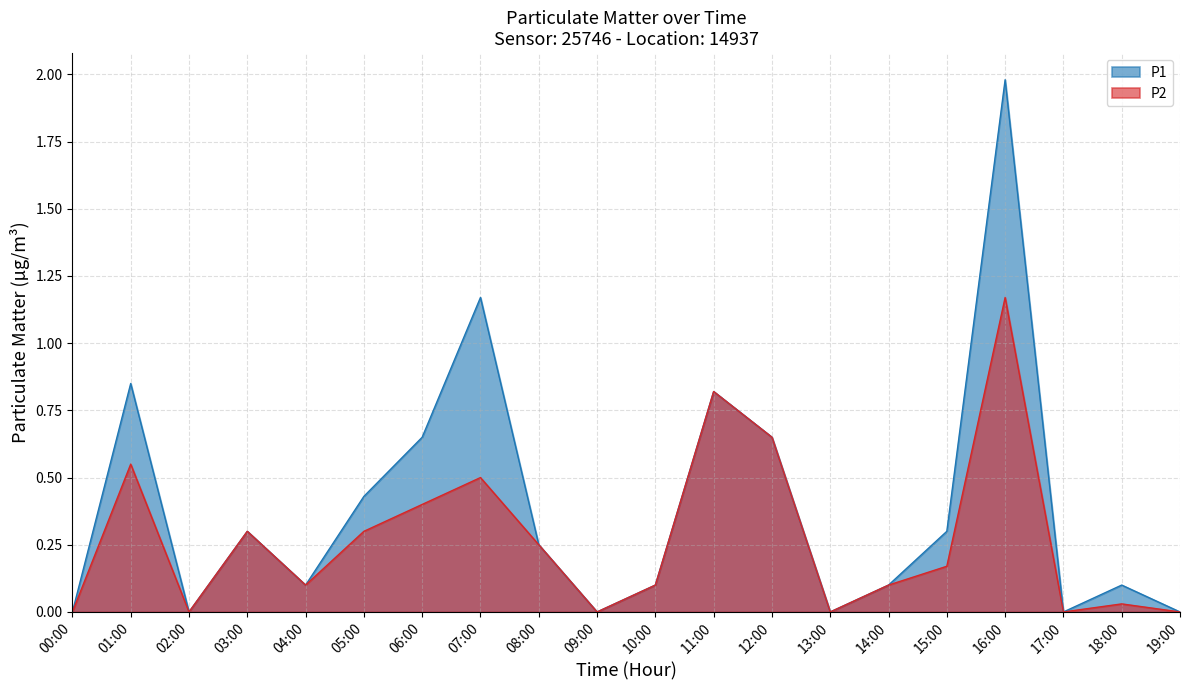

What is the label of the 4th point from the left?

03:00